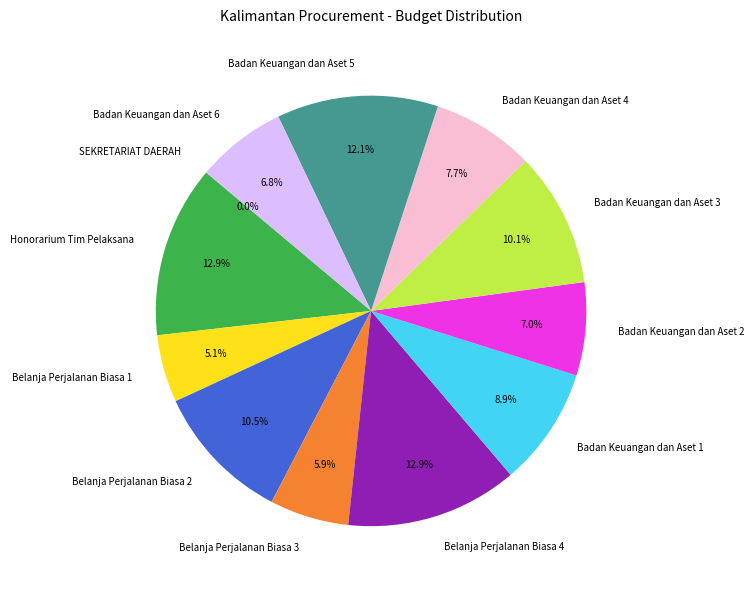

Does Badan Keuangan dan Aset 5 represent more than half of the total?

No